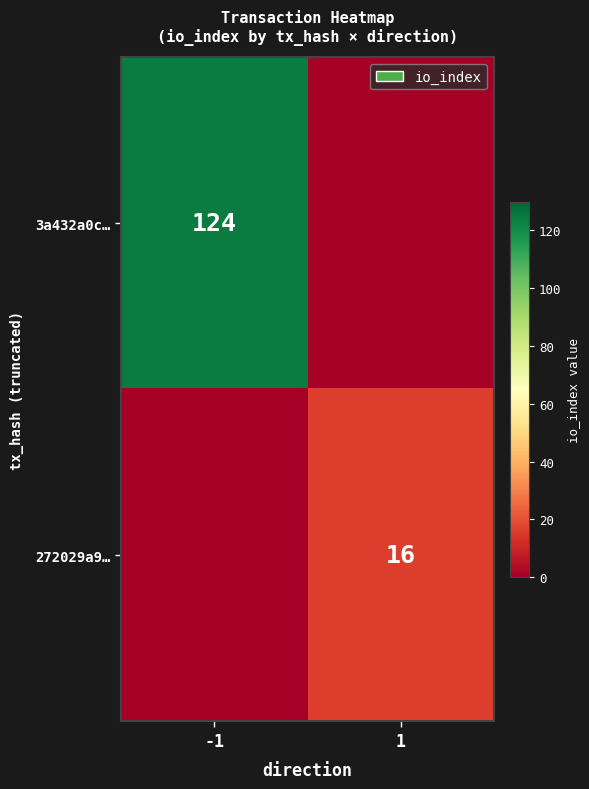

Is it true that 272029a9… equals 16 at 1?

True